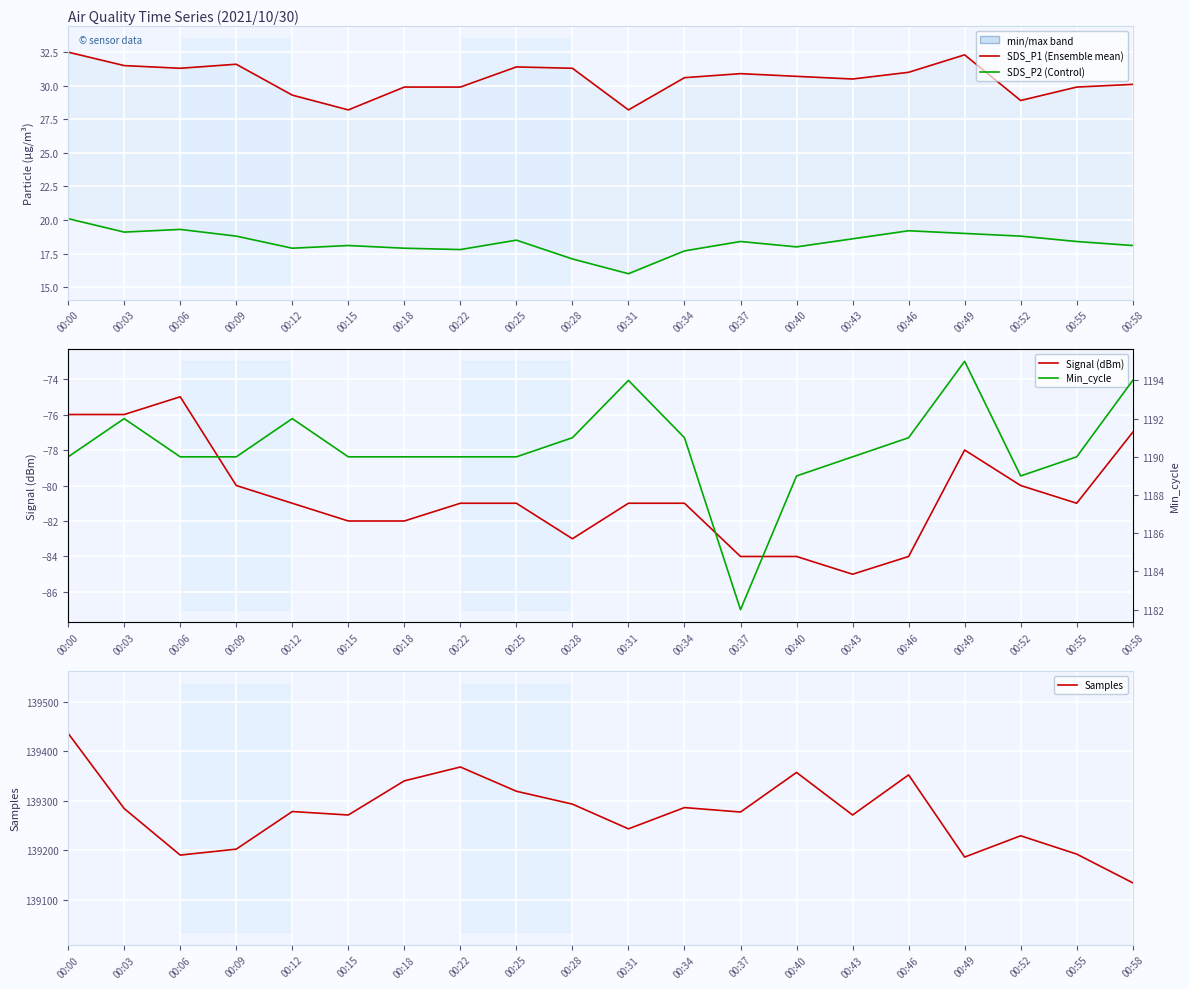

Reading left to right, list all the values displayed in this chart.

SDS_P1 (Ensemble mean): 00:00=32.5	00:03=31.5	00:06=31.3	00:09=31.6	00:12=29.3	00:15=28.2	00:18=29.9	00:22=29.9	00:25=31.4	00:28=31.3	00:31=28.2	00:34=30.6	00:37=30.9	00:40=30.7	00:43=30.5	00:46=31.0	00:49=32.3	00:52=28.9	00:55=29.9	00:58=30.1
SDS_P2 (Control): 00:00=20.1	00:03=19.1	00:06=19.3	00:09=18.8	00:12=17.9	00:15=18.1	00:18=17.9	00:22=17.8	00:25=18.5	00:28=17.1	00:31=16.0	00:34=17.7	00:37=18.4	00:40=18.0	00:43=18.6	00:46=19.2	00:49=19.0	00:52=18.8	00:55=18.4	00:58=18.1
Signal (dBm): 00:00=-76.0	00:03=-76.0	00:06=-75.0	00:09=-80.0	00:12=-81.0	00:15=-82.0	00:18=-82.0	00:22=-81.0	00:25=-81.0	00:28=-83.0	00:31=-81.0	00:34=-81.0	00:37=-84.0	00:40=-84.0	00:43=-85.0	00:46=-84.0	00:49=-78.0	00:52=-80.0	00:55=-81.0	00:58=-77.0
Samples: 00:00=139436.0	00:03=139284.0	00:06=139190.0	00:09=139202.0	00:12=139278.0	00:15=139271.0	00:18=139340.0	00:22=139368.0	00:25=139319.0	00:28=139293.0	00:31=139243.0	00:34=139286.0	00:37=139277.0	00:40=139357.0	00:43=139271.0	00:46=139352.0	00:49=139186.0	00:52=139229.0	00:55=139192.0	00:58=139134.0
Min_cycle: 00:00=1190.0	00:03=1192.0	00:06=1190.0	00:09=1190.0	00:12=1192.0	00:15=1190.0	00:18=1190.0	00:22=1190.0	00:25=1190.0	00:28=1191.0	00:31=1194.0	00:34=1191.0	00:37=1182.0	00:40=1189.0	00:43=1190.0	00:46=1191.0	00:49=1195.0	00:52=1189.0	00:55=1190.0	00:58=1194.0